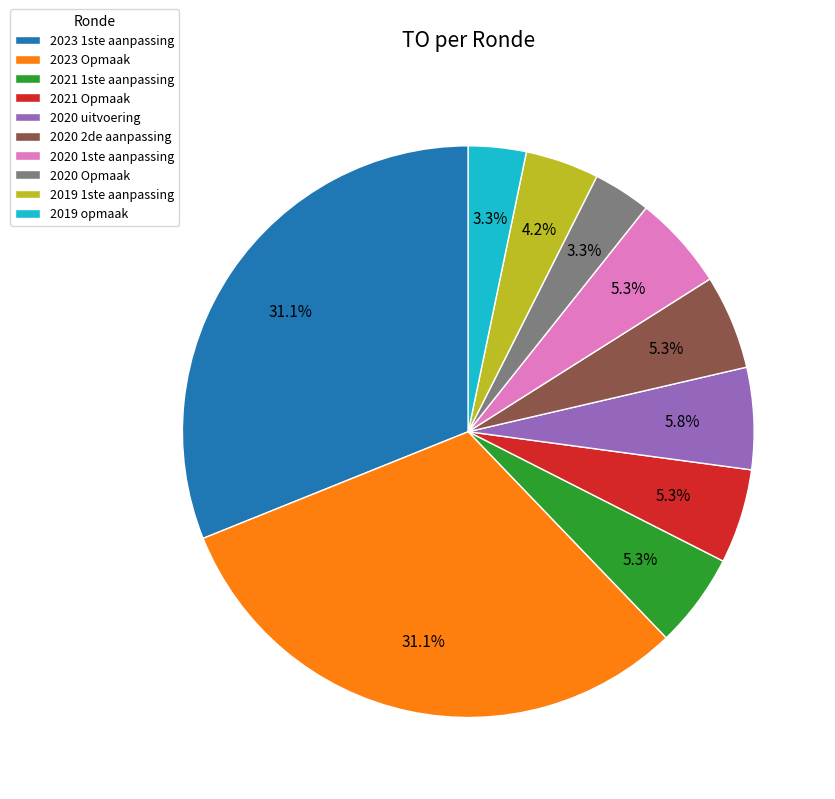

Between 2023 Opmaak and 2019 1ste aanpassing, which is larger?

2023 Opmaak